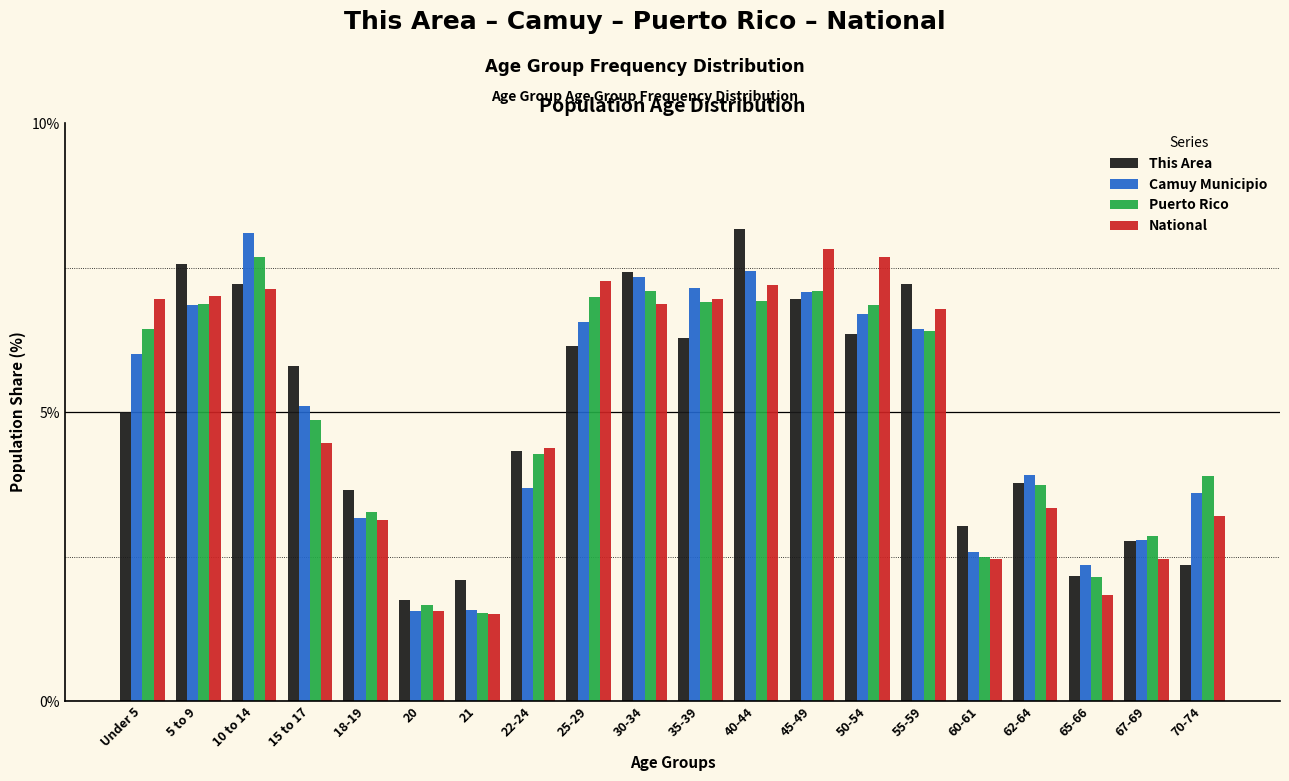

Is the value of National at 20 greater than the value of Camuy Municipio at 25-29?

No